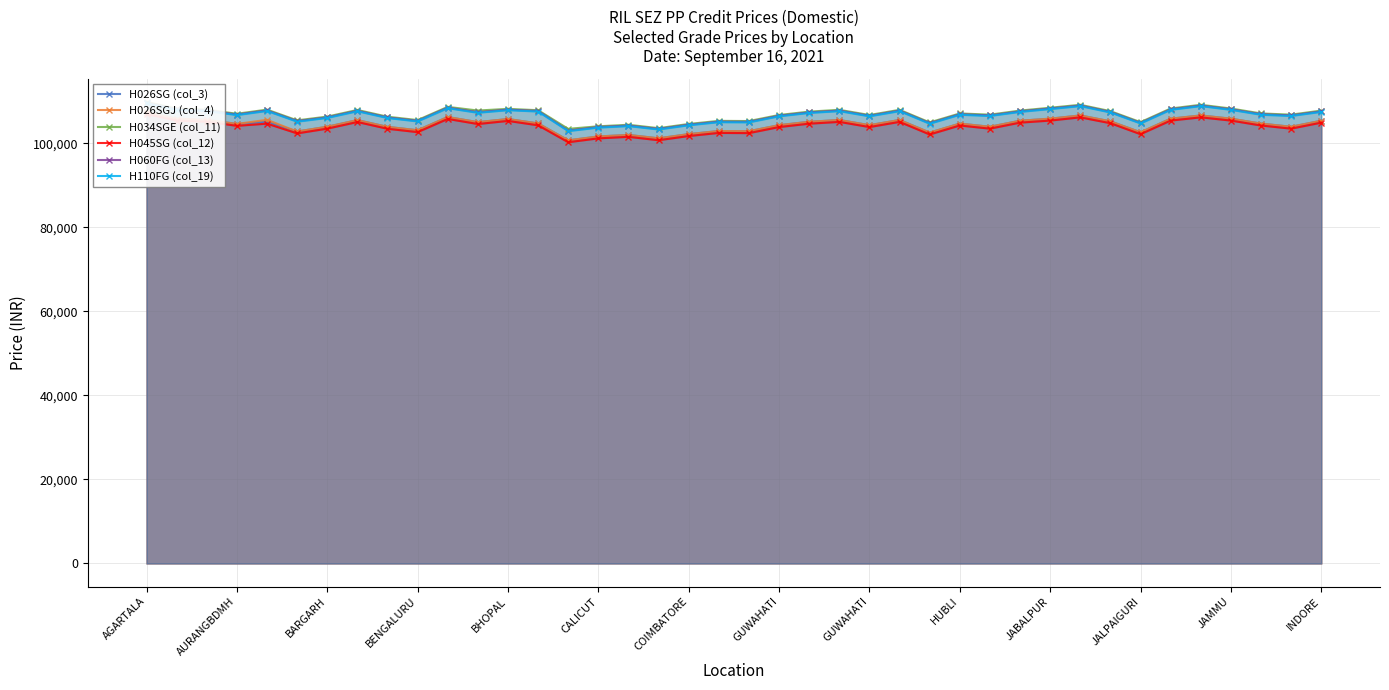

True or false: H026SG (col_3) and H060FG (col_13) cross at least once.

False